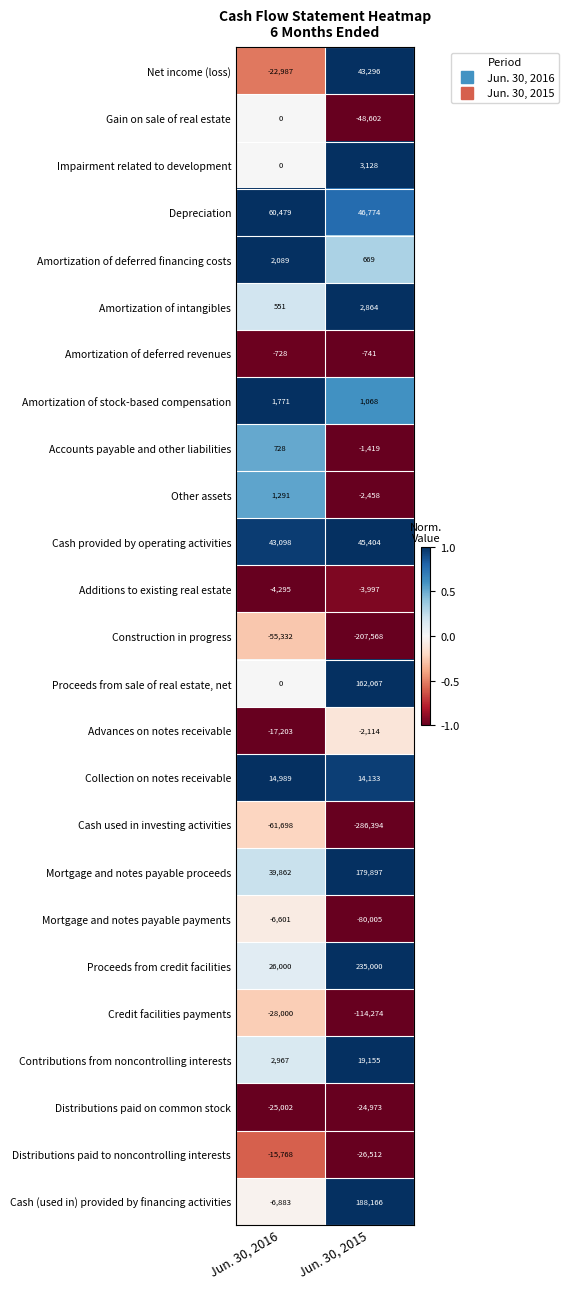

Rank the series by their maximum value, from lowest to highest.

Cash used in investing activities, Construction in progress, Credit facilities payments, Distributions paid on common stock, Distributions paid to noncontrolling interests, Mortgage and notes payable payments, Additions to existing real estate, Advances on notes receivable, Amortization of deferred revenues, Gain on sale of real estate, Accounts payable and other liabilities, Other assets, Amortization of stock-based compensation, Amortization of deferred financing costs, Amortization of intangibles, Impairment related to development, Collection on notes receivable, Contributions from noncontrolling interests, Net income (loss), Cash provided by operating activities, Depreciation, Proceeds from sale of real estate, net, Mortgage and notes payable proceeds, Cash (used in) provided by financing activities, Proceeds from credit facilities